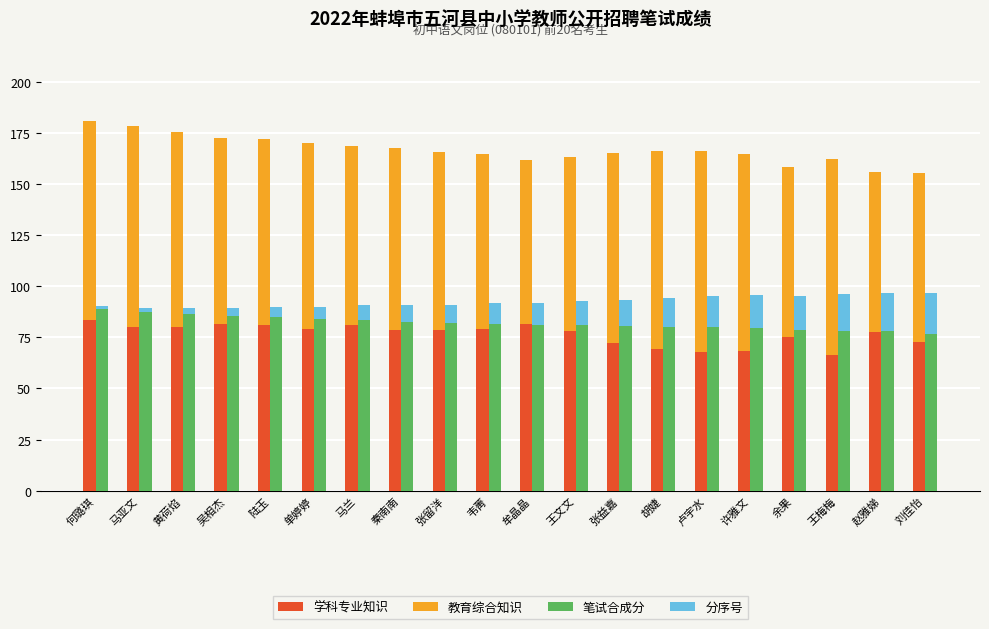

Is it true that 分序号 equals 13.0 at 张益嘉?

True